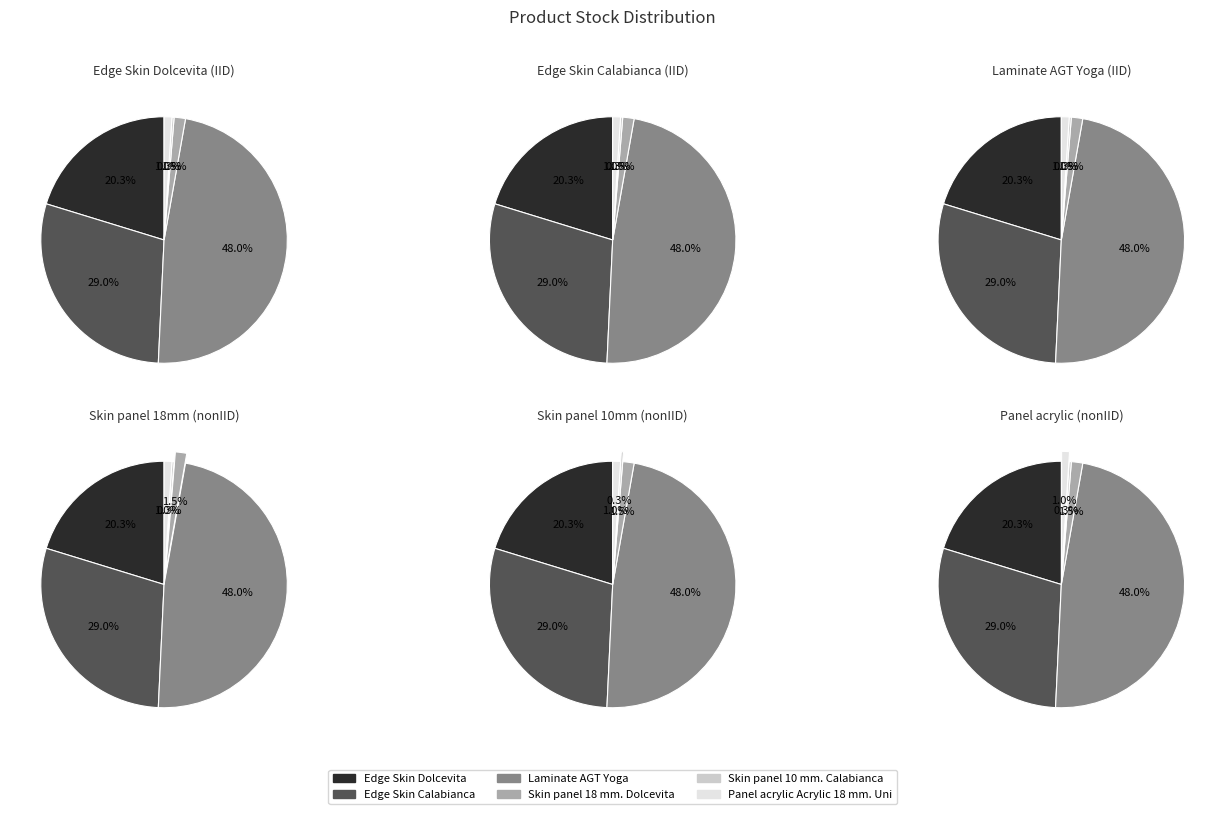

What is the largest slice in the pie chart?

Laminate AGT Yoga